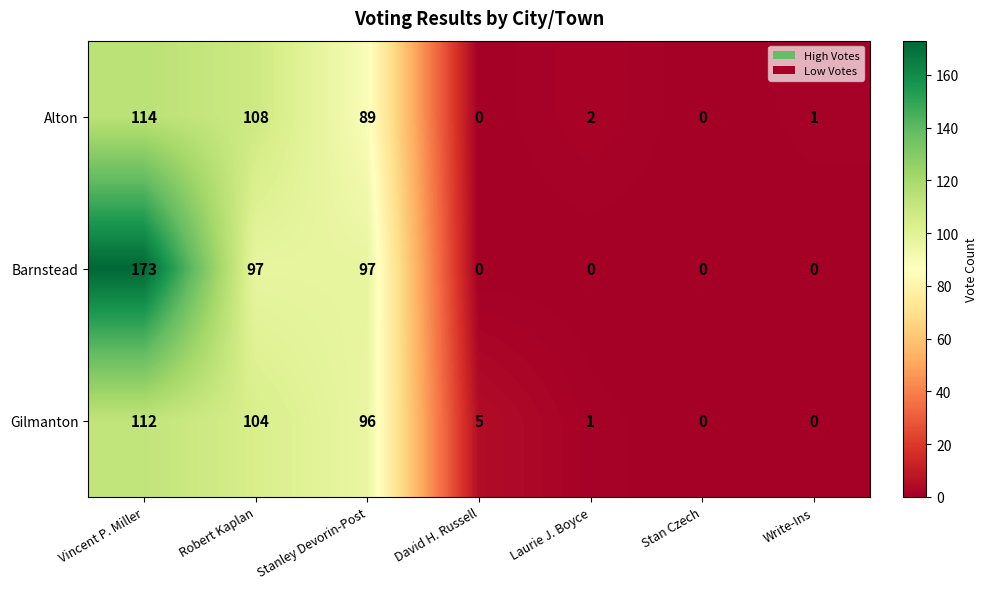

What is the difference between the maximum and minimum values in the Alton series?

114